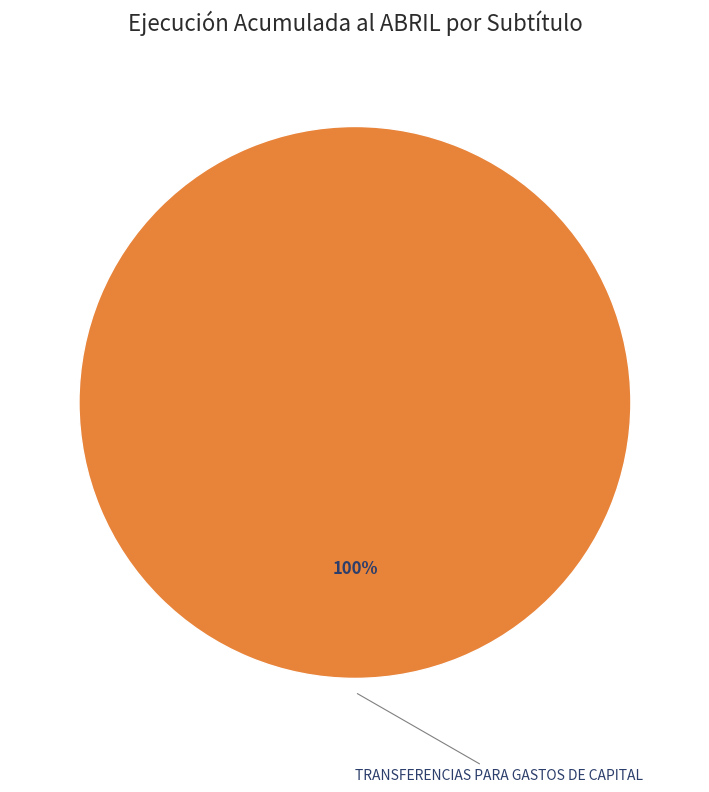

Does any single category account for the majority?

Yes